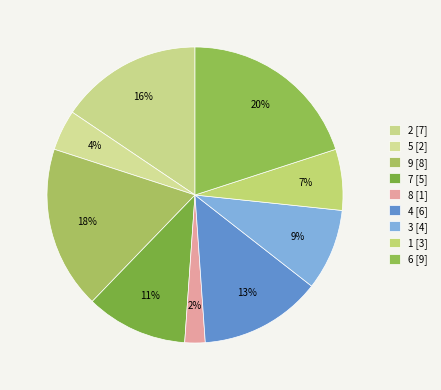

Count the number of slices in the pie.

9